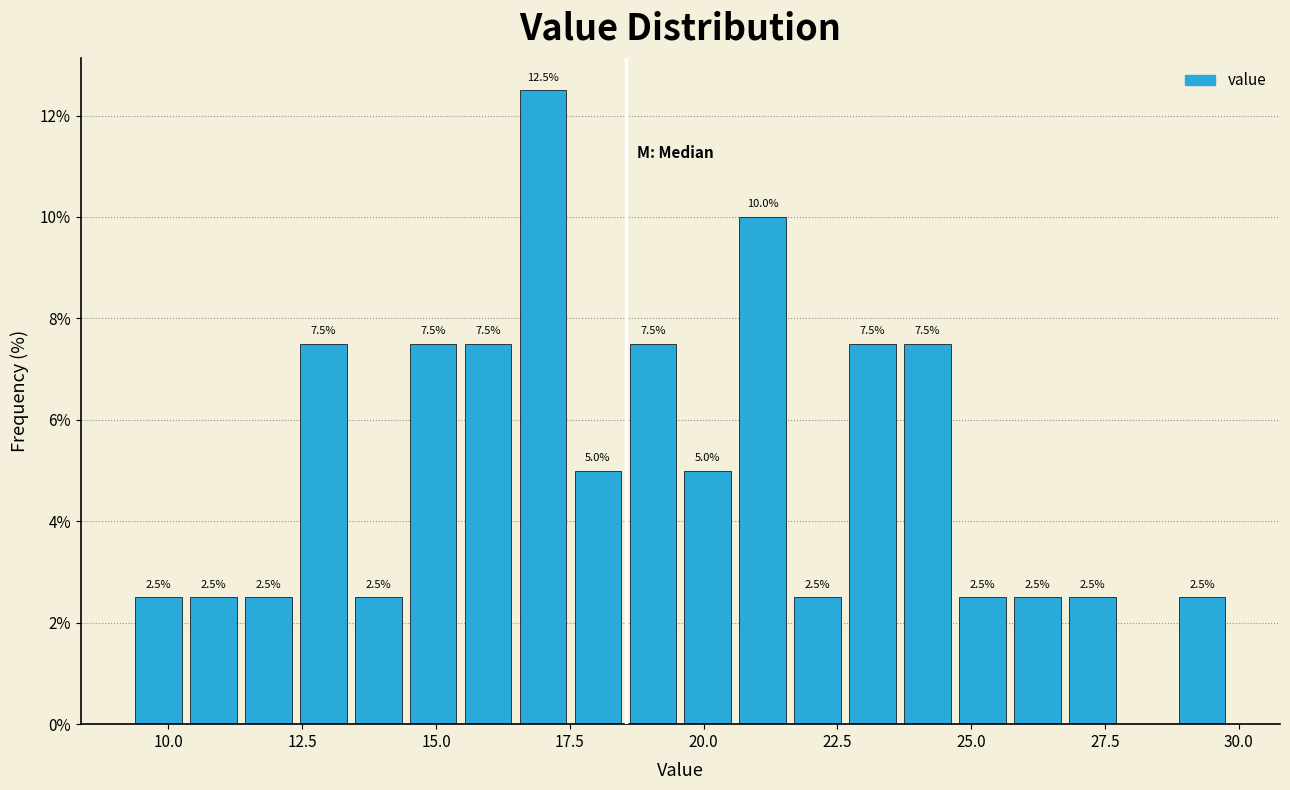

Read against the x-axis, roughly where is the centre of the tallest bar?

17.0